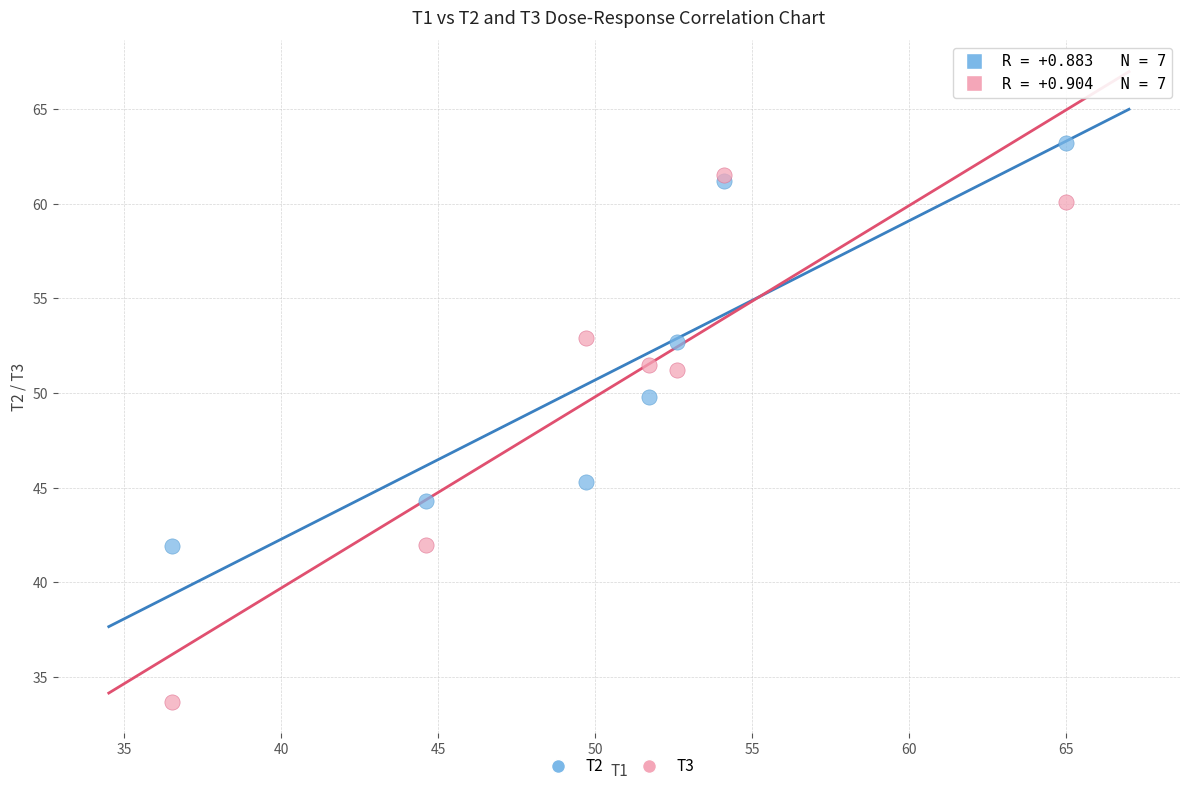

Across all series, what Y value is closest to 48?

49.8